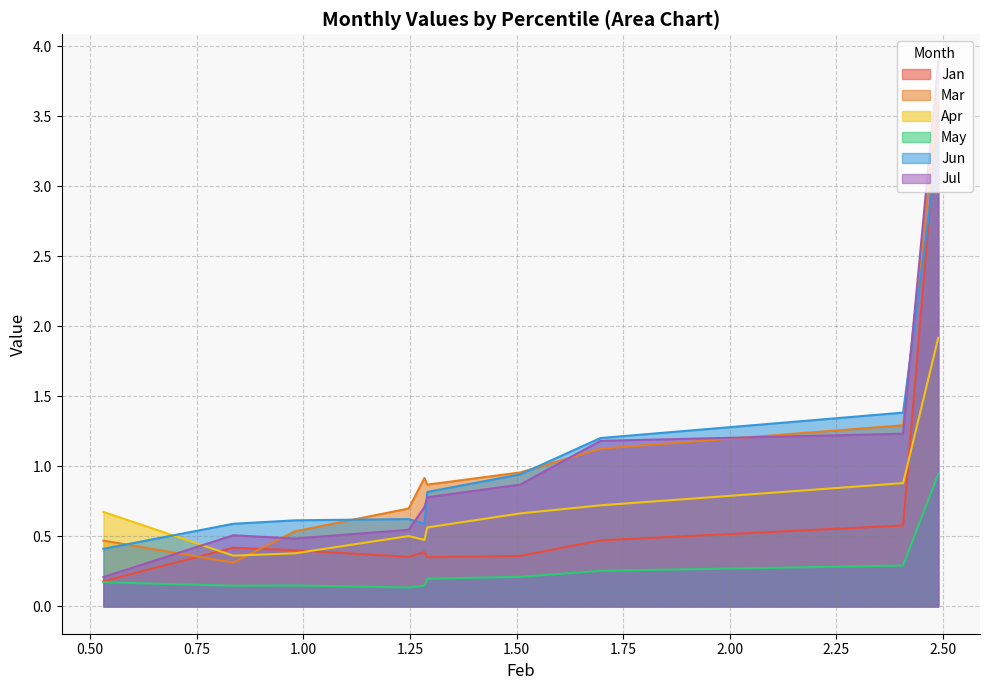

What is the value of the Jan point at the 4th from the left?

0.4